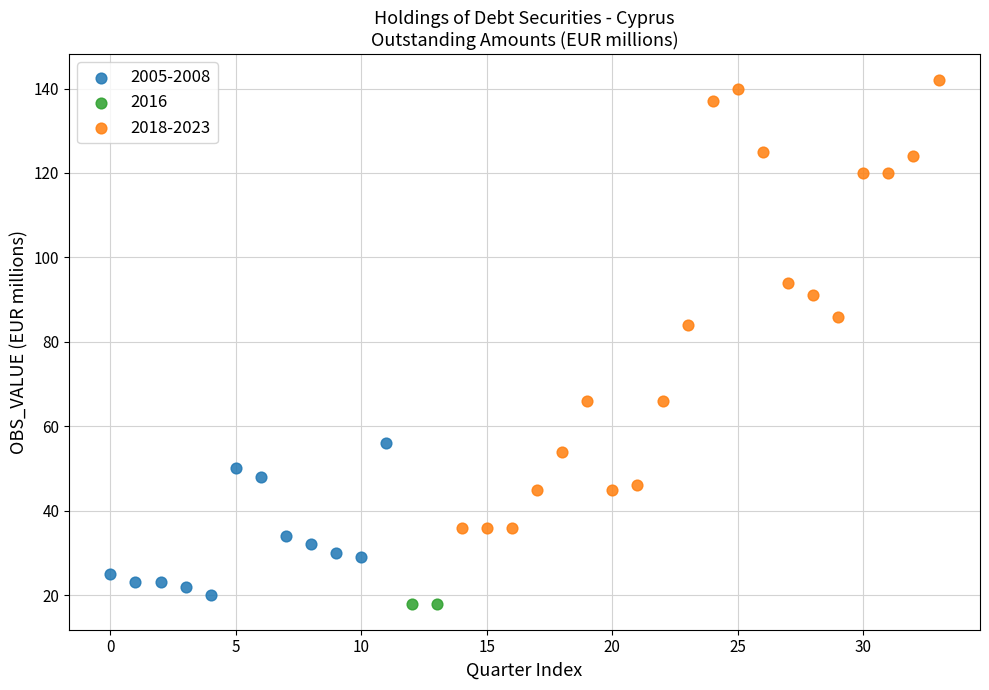

What are all the series names shown in the legend?

2005-2008, 2016, 2018-2023